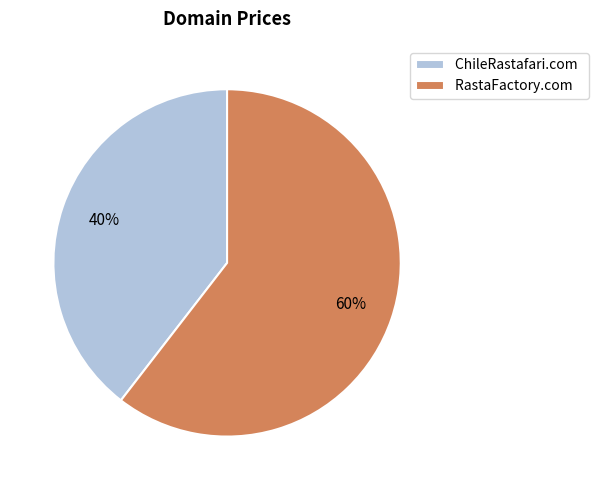

Is ChileRastafari.com the majority of the pie?

No